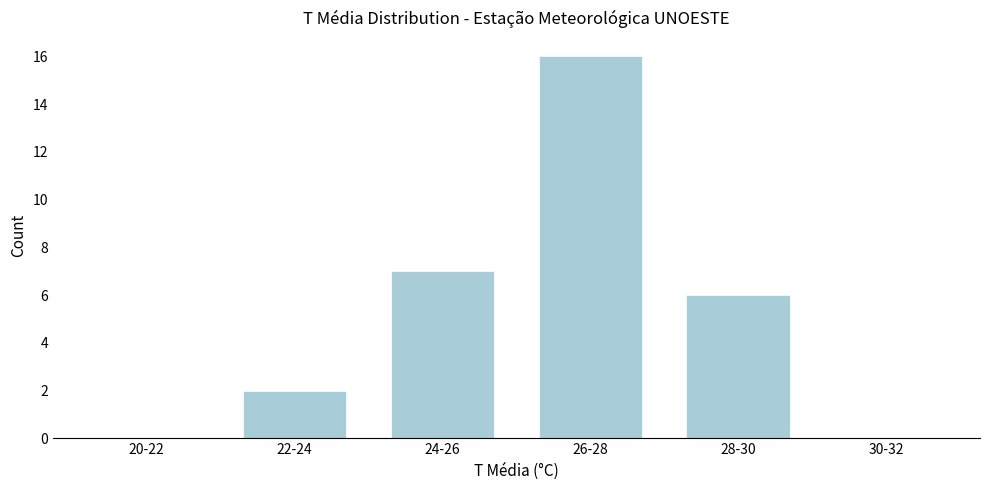

Reading left to right, what are all the values shown in this chart?

20-22=0	22-24=2	24-26=7	26-28=16	28-30=6	30-32=0